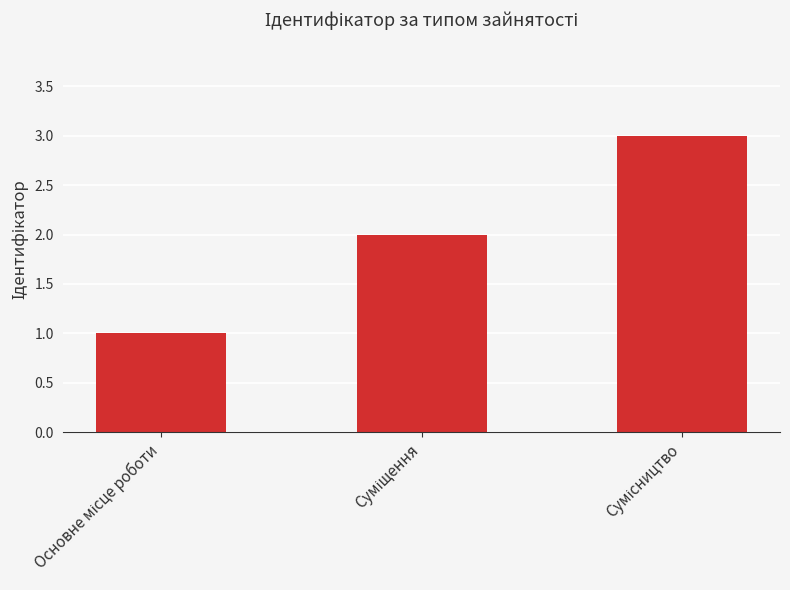

Reading left to right, transcribe all the data shown in this chart.

1	2	3